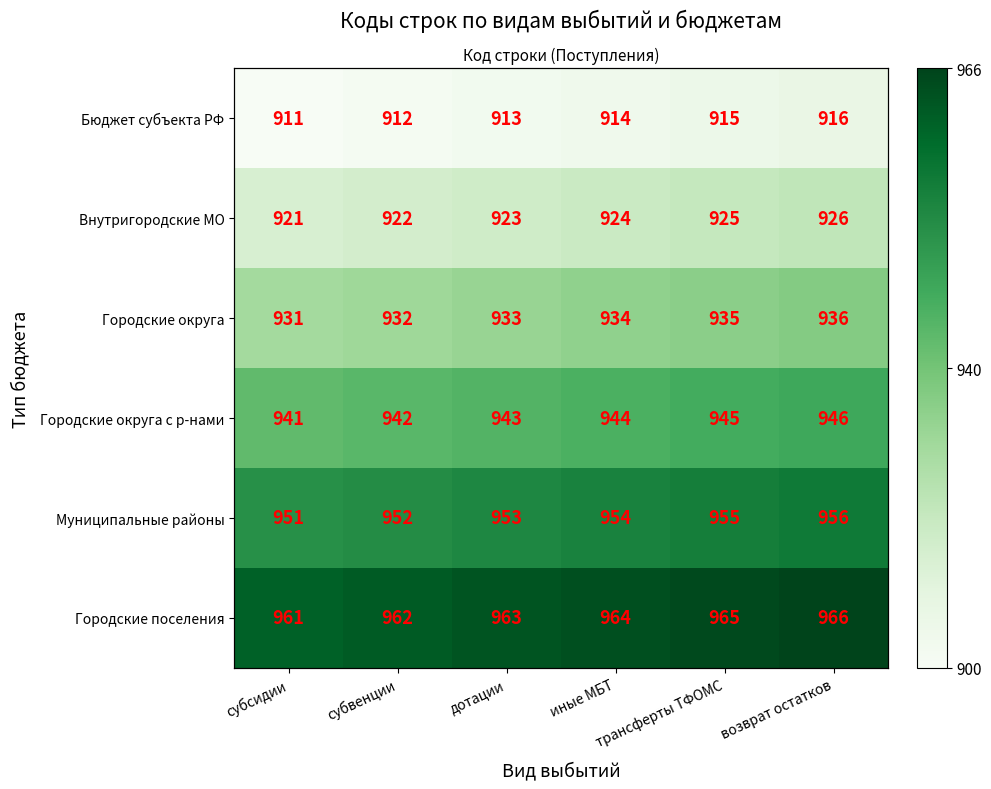

List the series in order of their overall mean, highest first.

Городские поселения, Муниципальные районы, Городские округа с р-нами, Городские округа, Внутригородские МО, Бюджет субъекта РФ